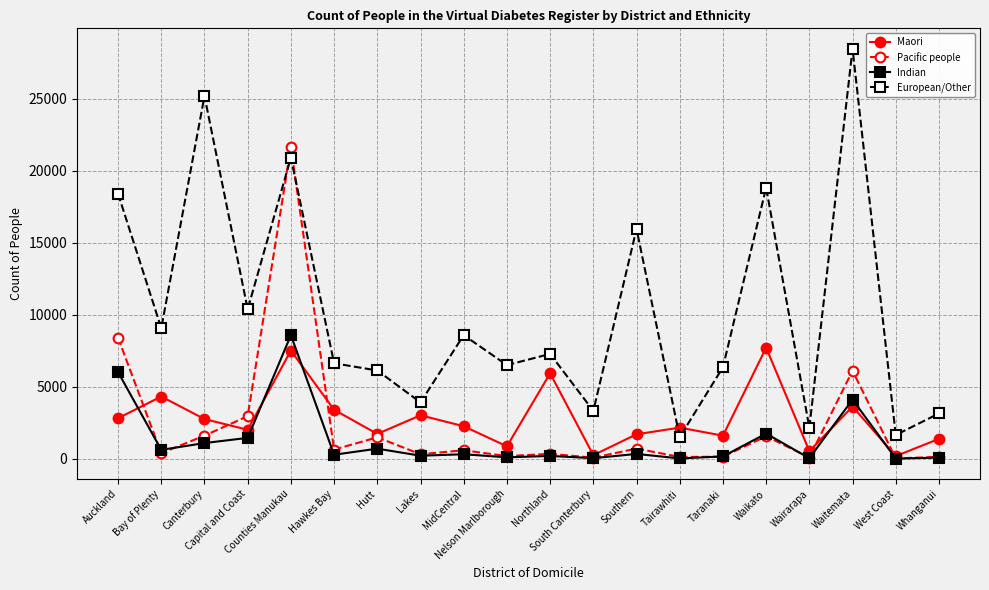

What is the value of the Maori point at the 9th from the left?

2270